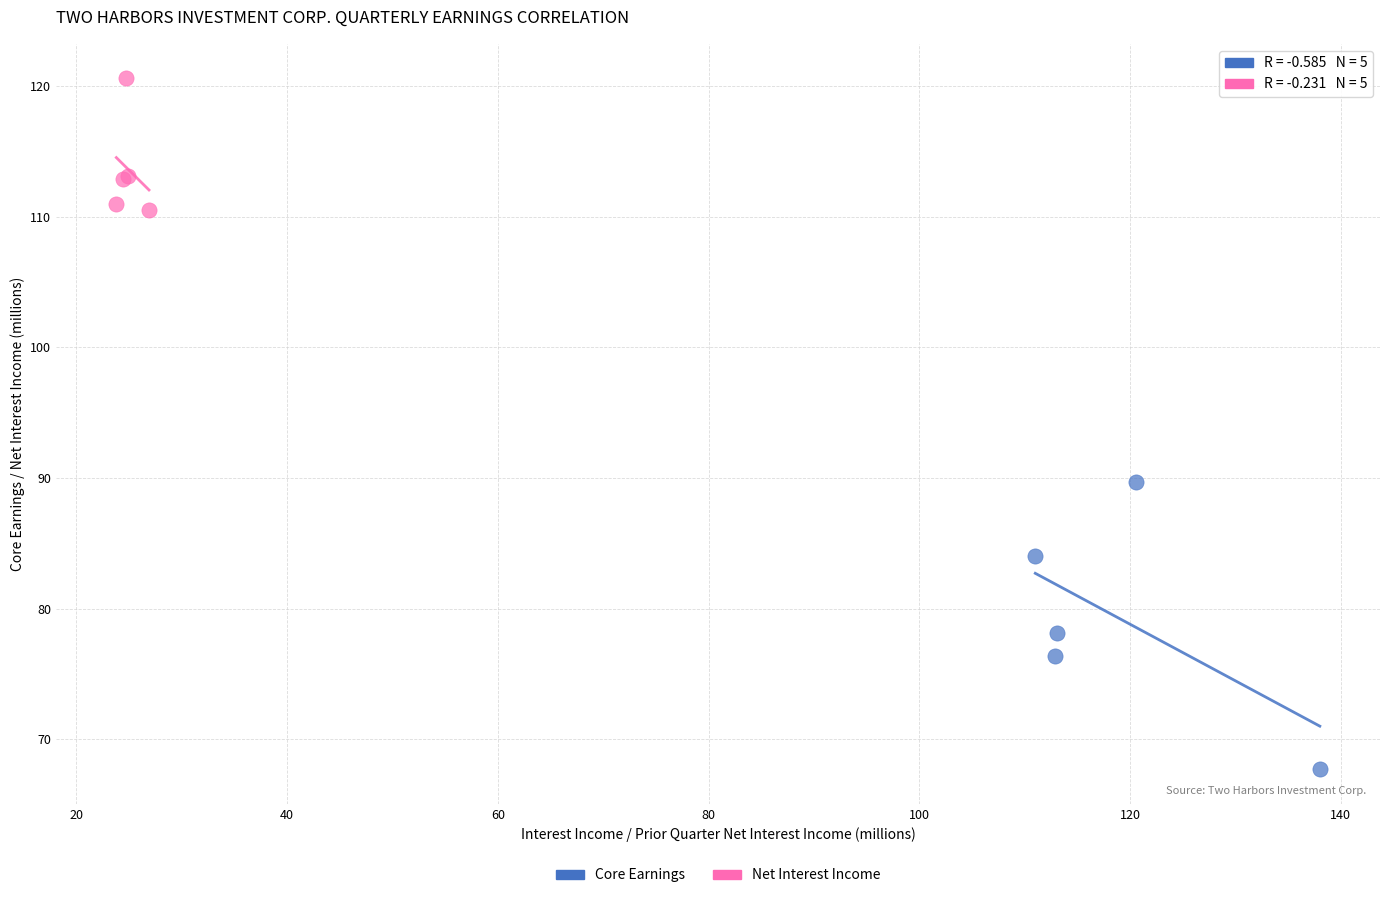

Which series has the widest spread of Y values?

Core Earnings